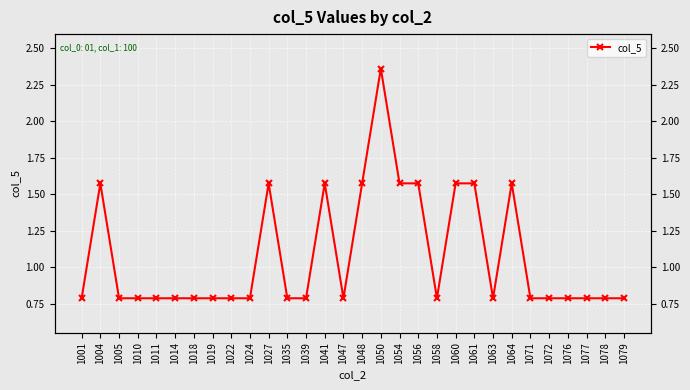

Where is the first local minimum?

1047